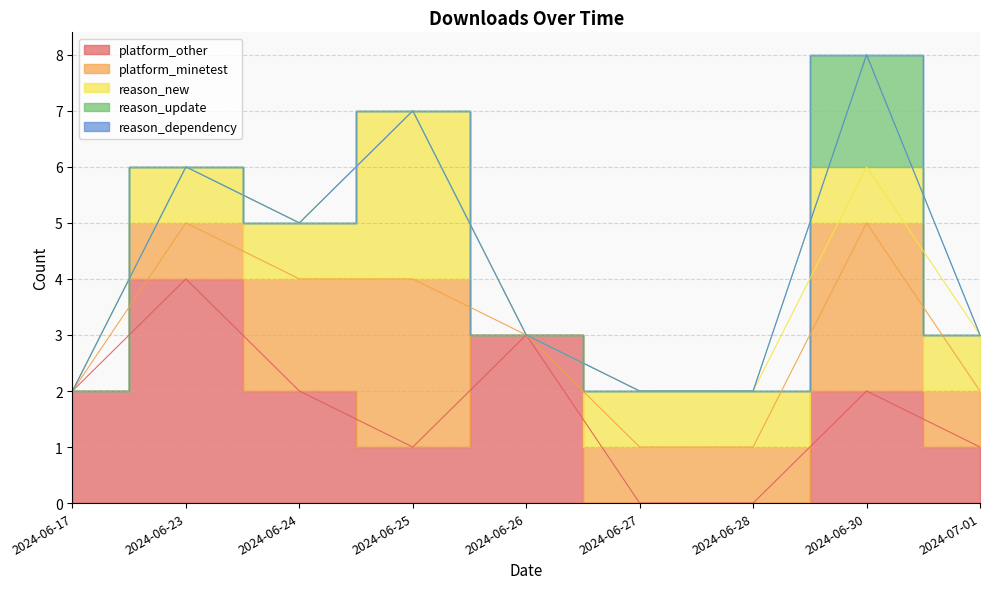

What is the label of the 1st point from the left?

2024-06-17